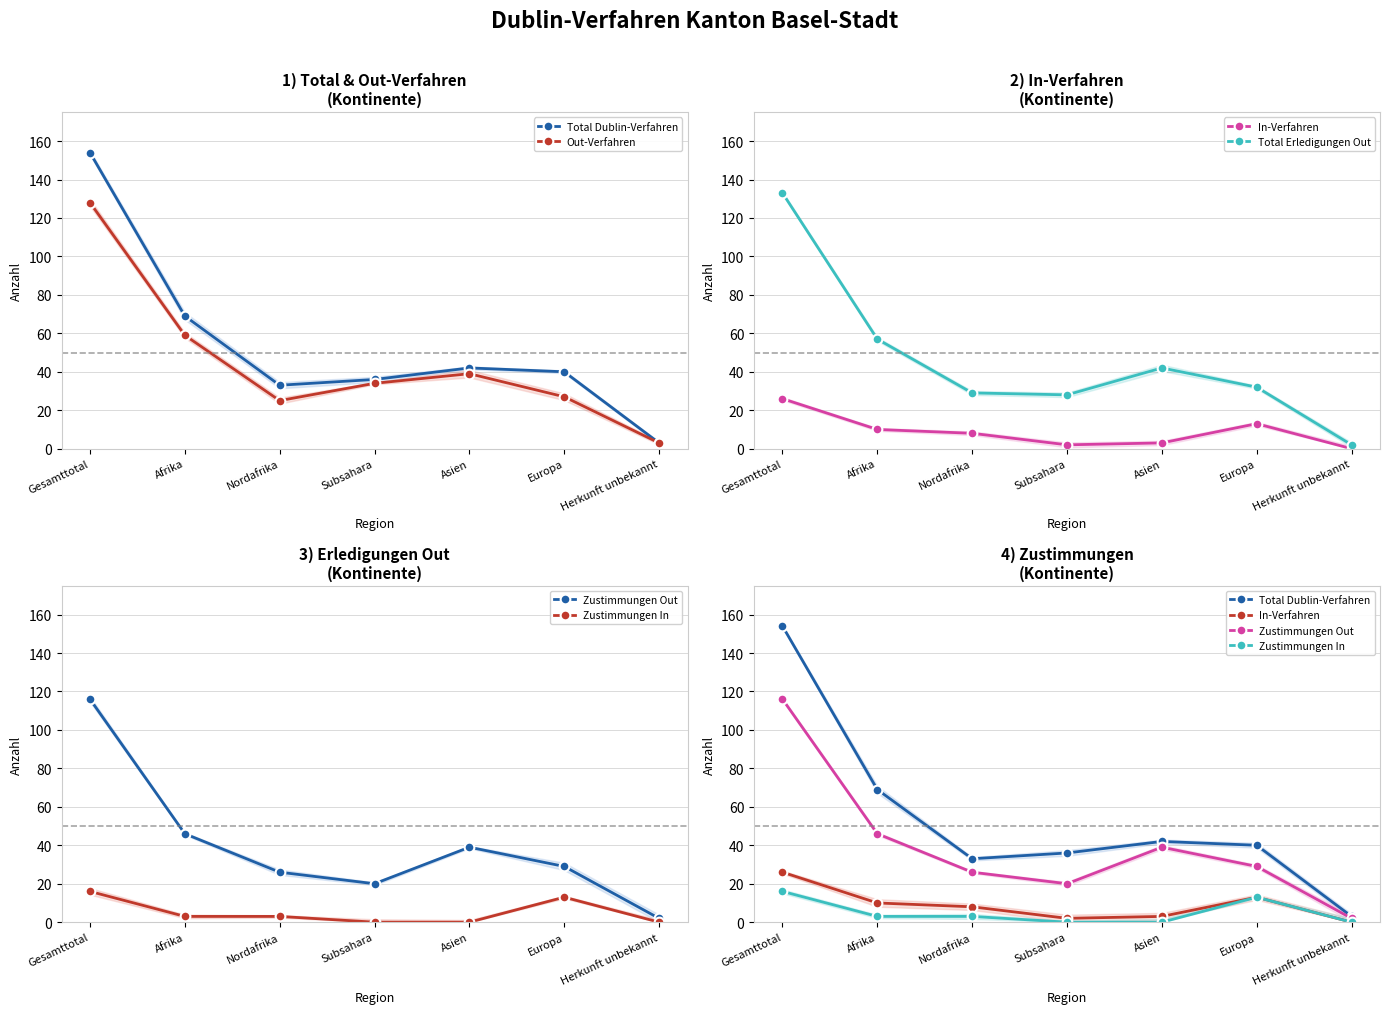

At which category does the chart reach its peak across all series?

Gesamttotal